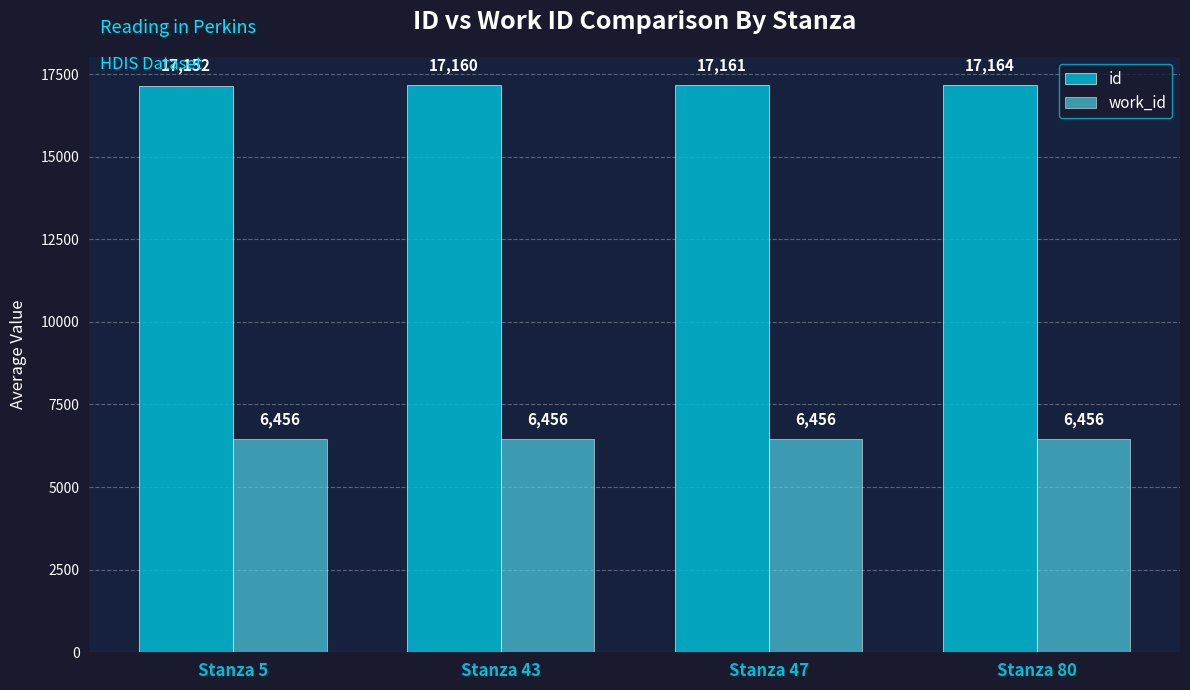

What is the difference between the id values at Stanza 47 and Stanza 80?

3